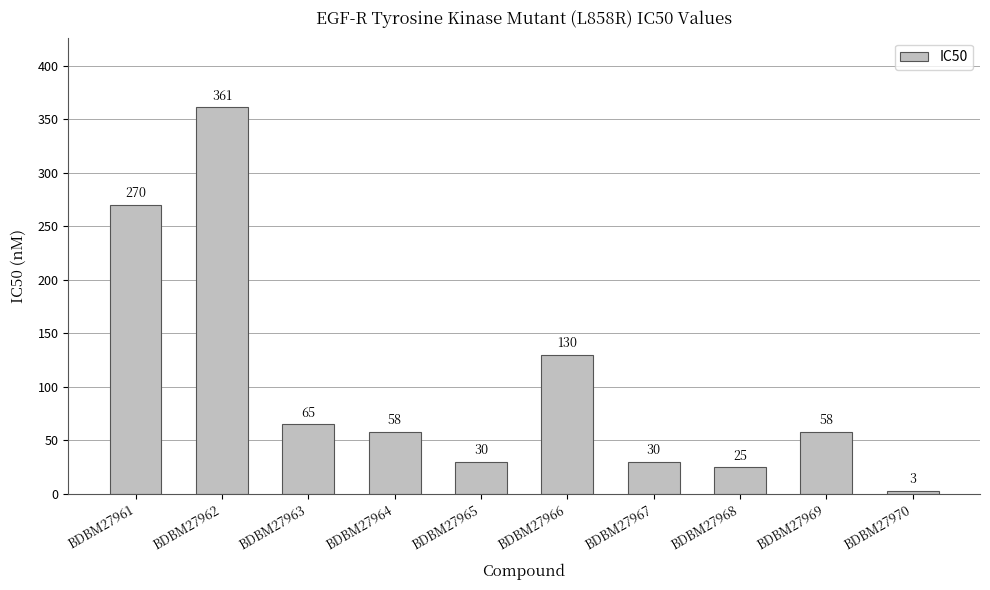

The value at BDBM27965 is 30. True or false?

True